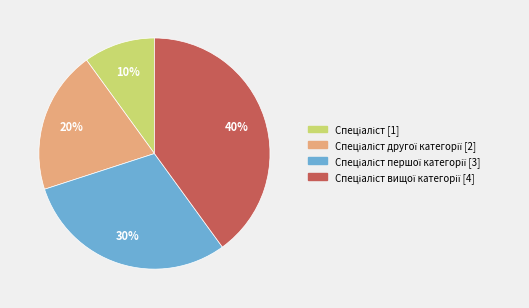

To the nearest percent, what is the average slice percentage?

25%